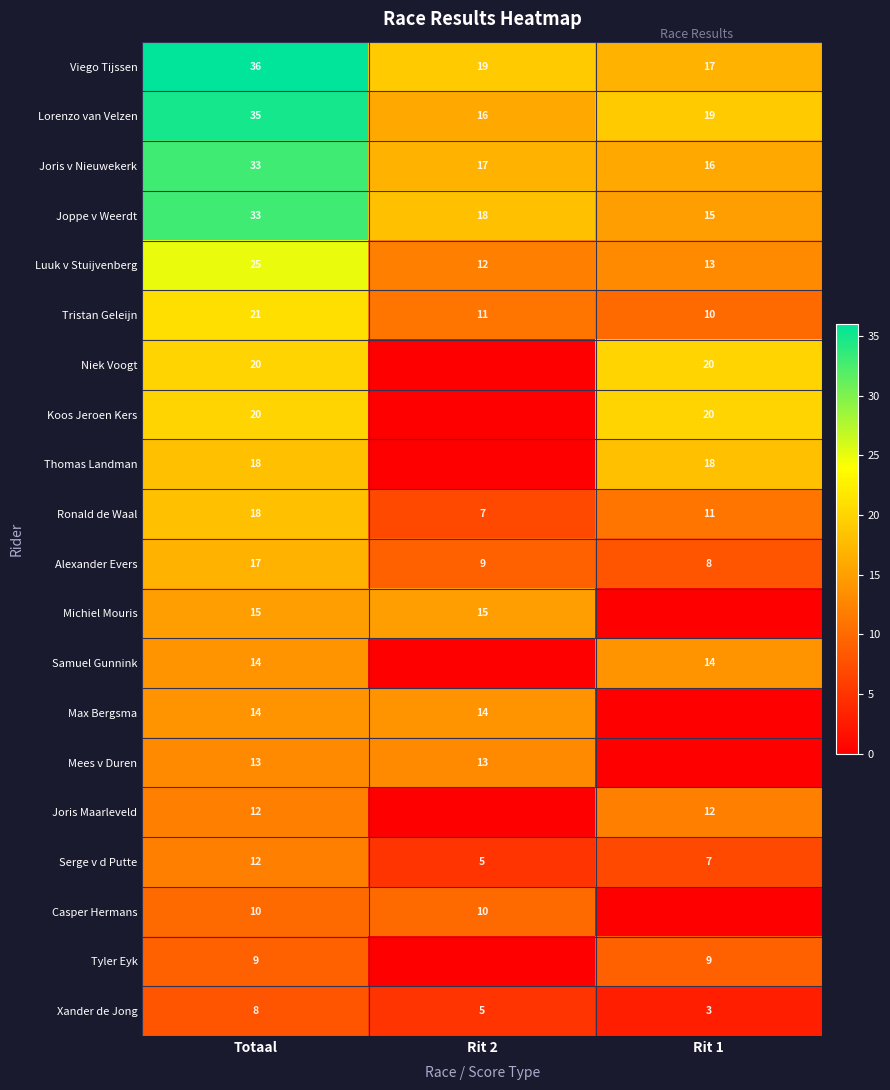

Rank the categories by Viego Tijssen value from lowest to highest.

Rit 1, Rit 2, Totaal